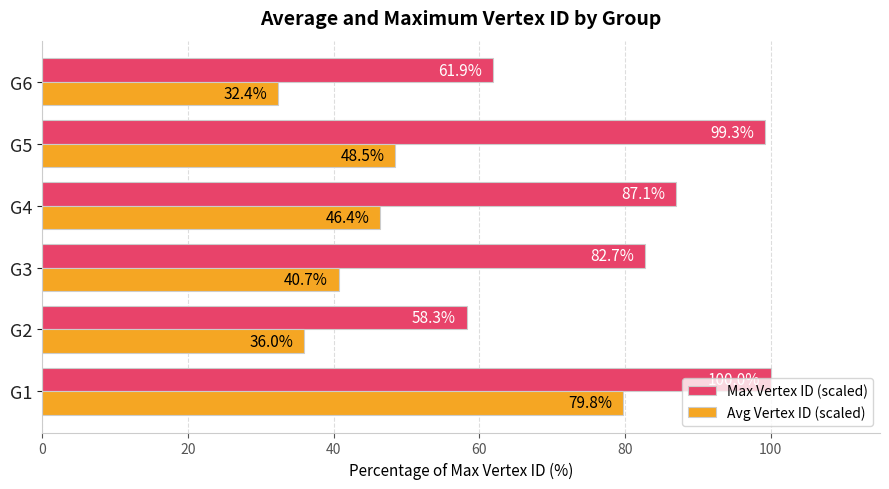

The Max Vertex ID (scaled) series shows 41.5 at G6. True or false?

False